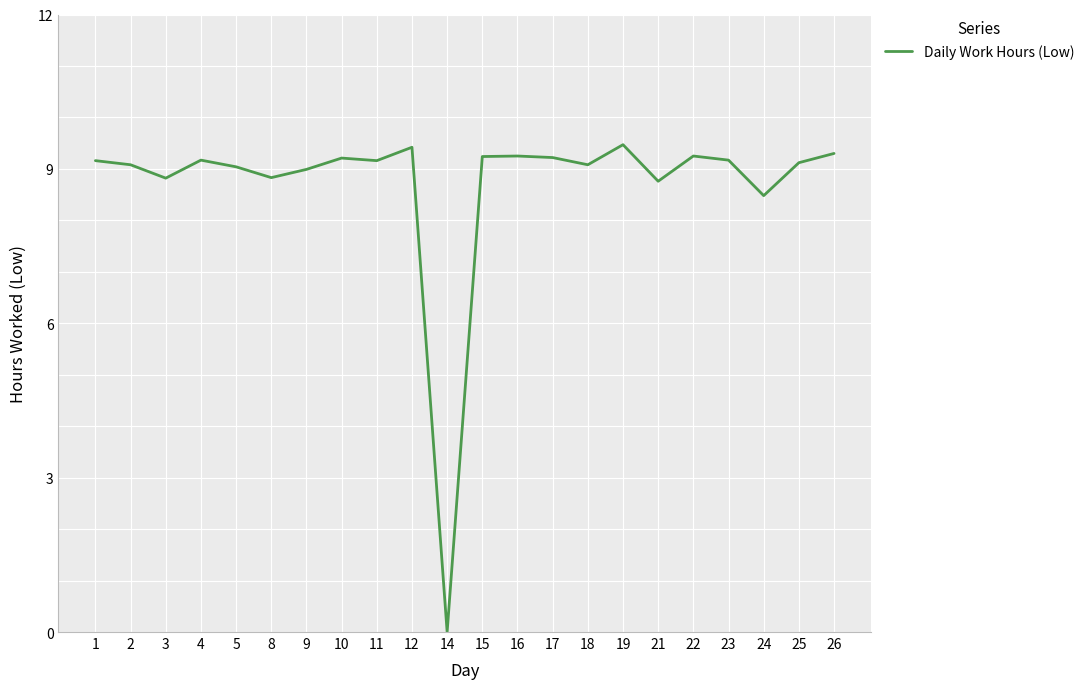

Where is the first local minimum?

3